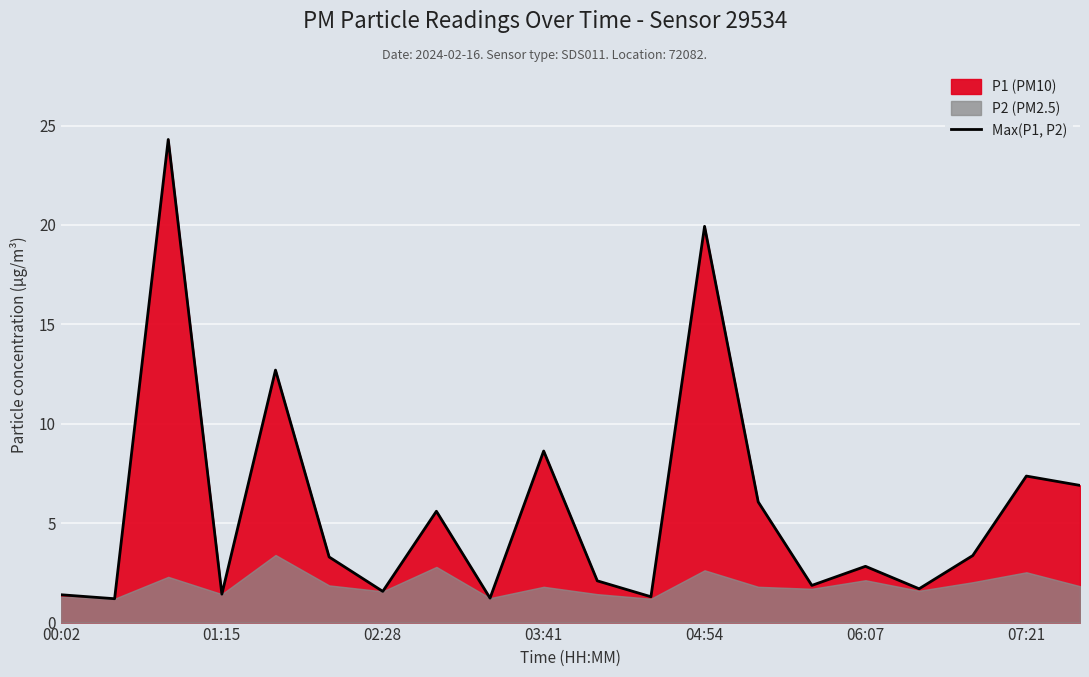

The Max(P1, P2) series shows 1.4 at 00:02. True or false?

True